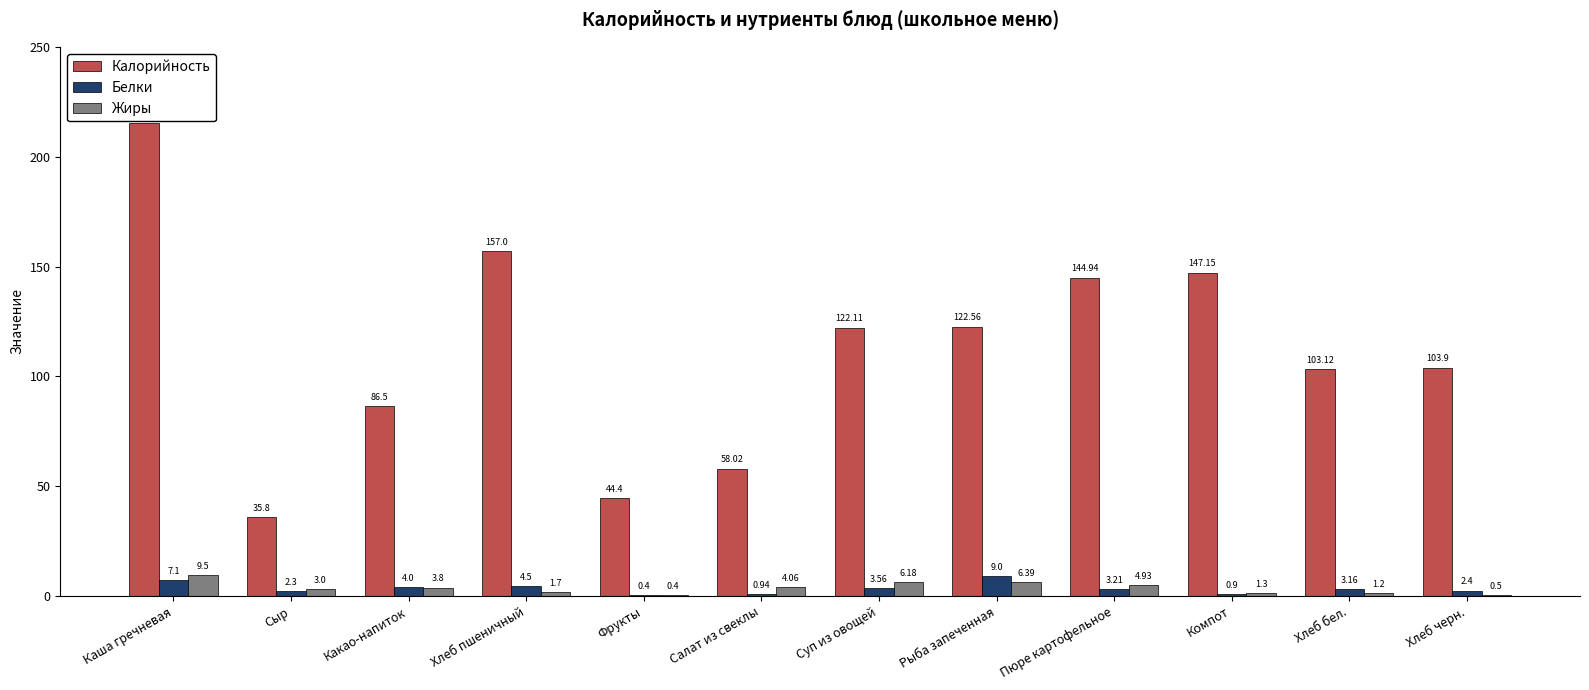

What is the sum of the Калорийность values at Хлеб пшеничный and Пюре картофельное?

301.9